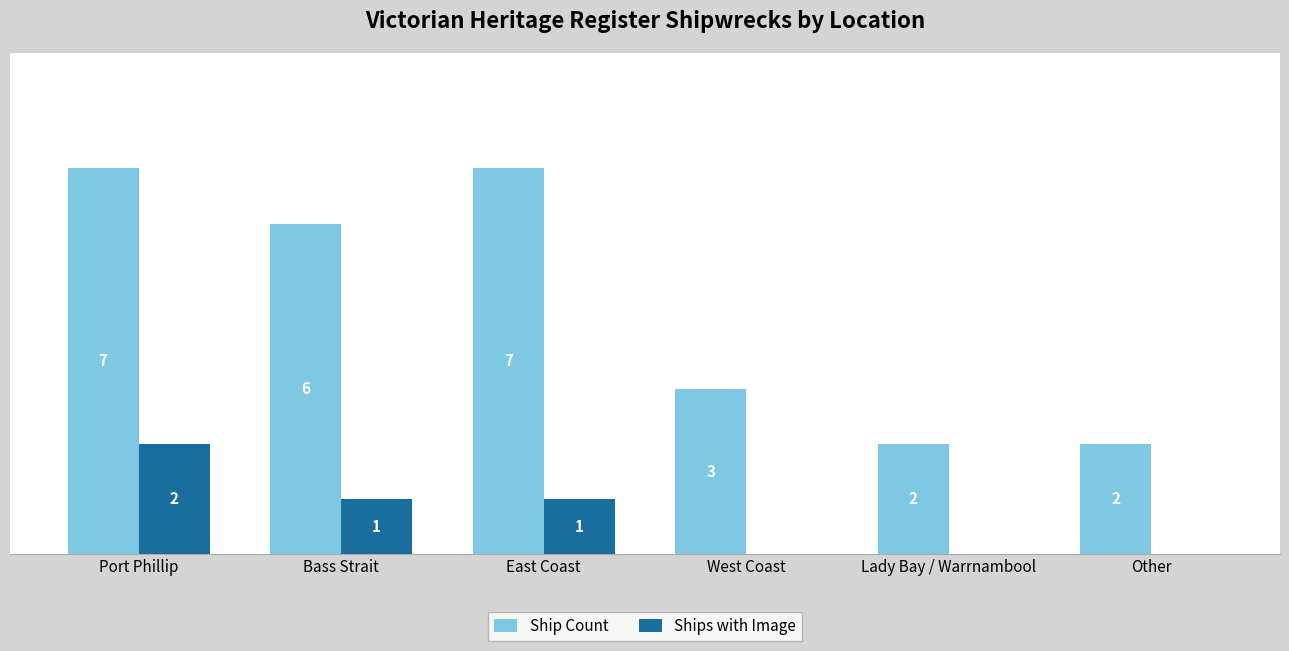

At which category is the sum across all series the highest?

Port Phillip